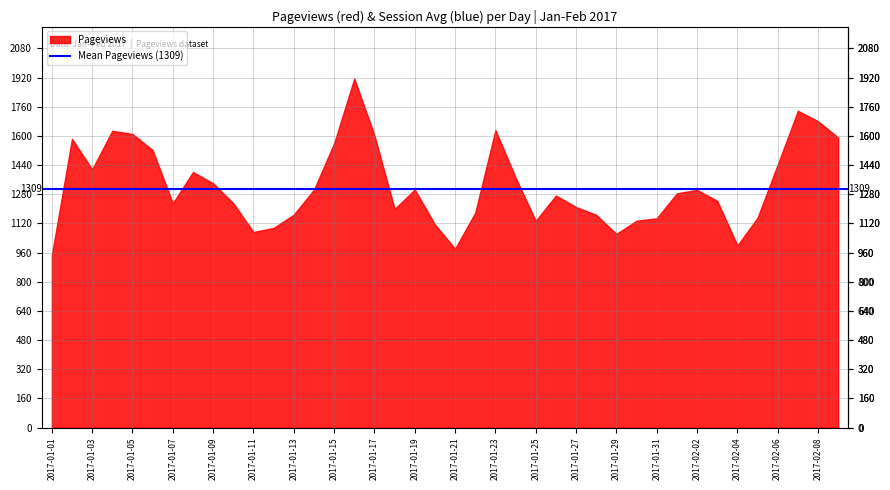

What is the maximum value for Pageviews?

1915.0